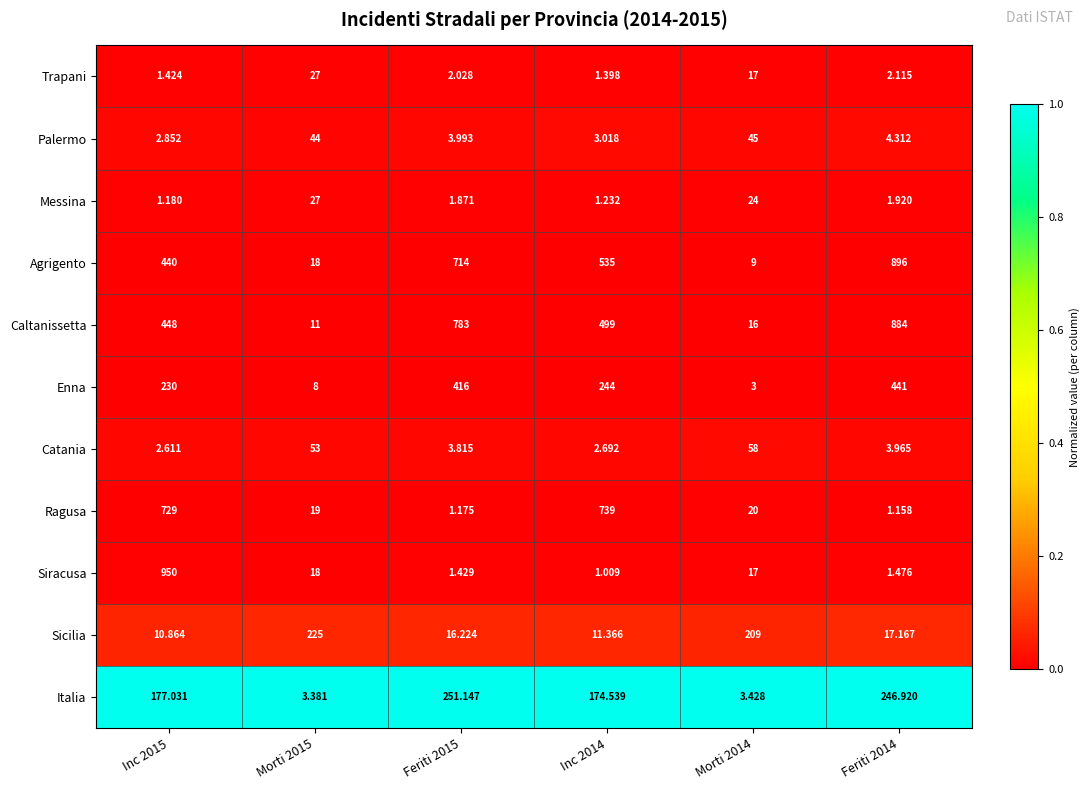

Which series has the largest total across all categories?

Caltanissetta